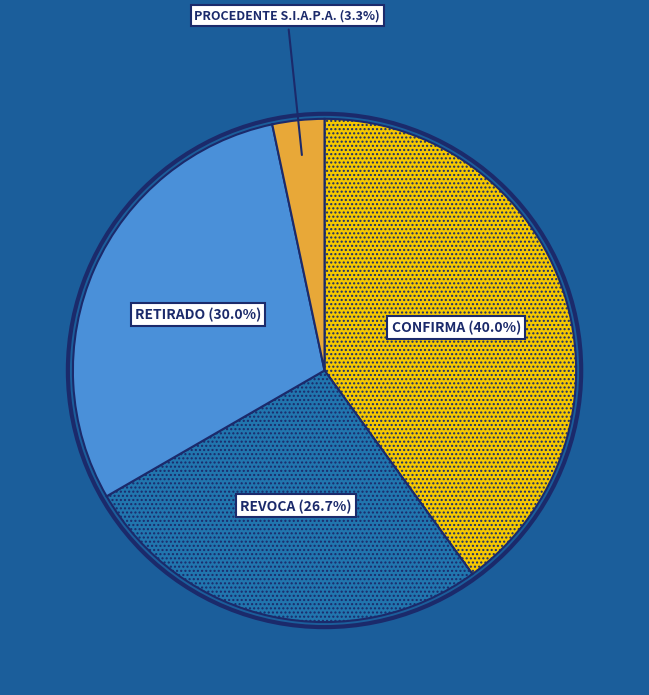

How many segments does this pie chart have?

4